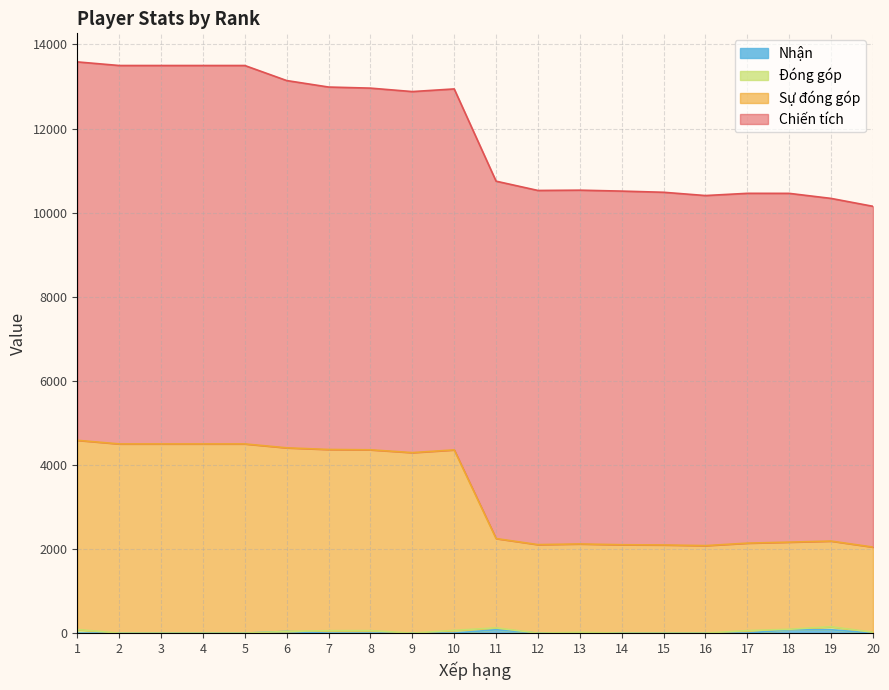

How many values in Nhận are above zero?

4